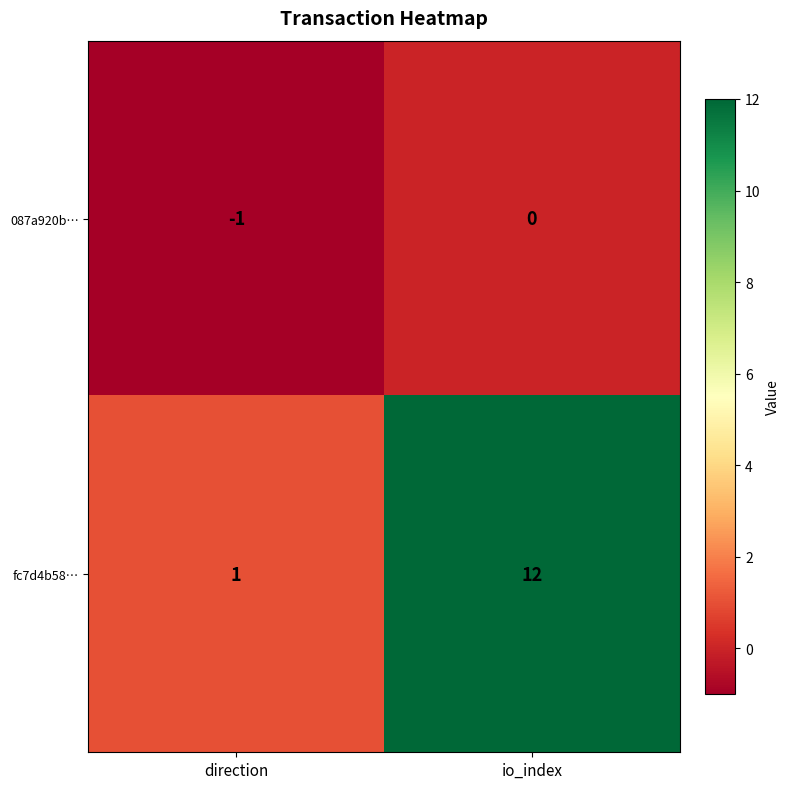

At which label is 087a920b… closest to 0?

io_index